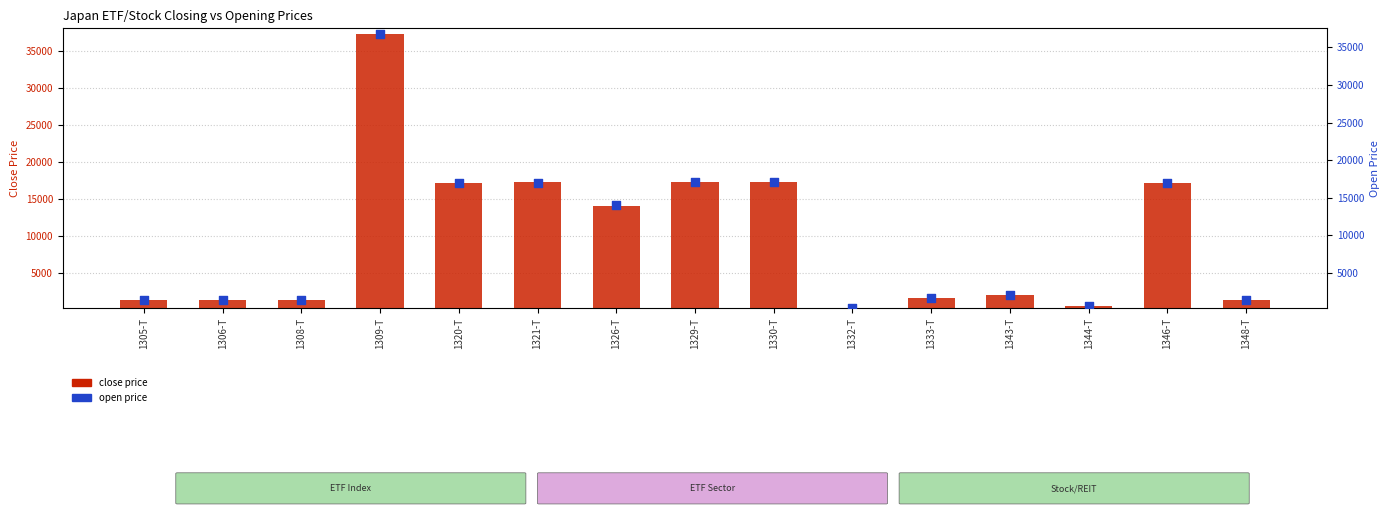

What is the total value across all series at 1309-T?

73680.7